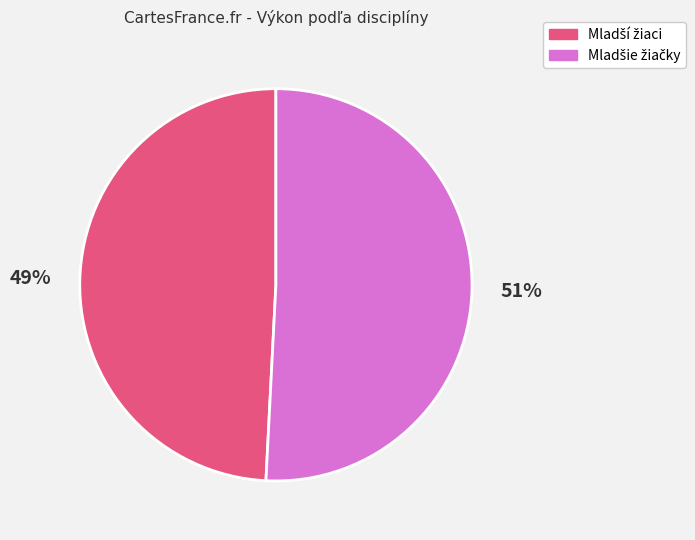

Is there a majority slice in this chart?

Yes